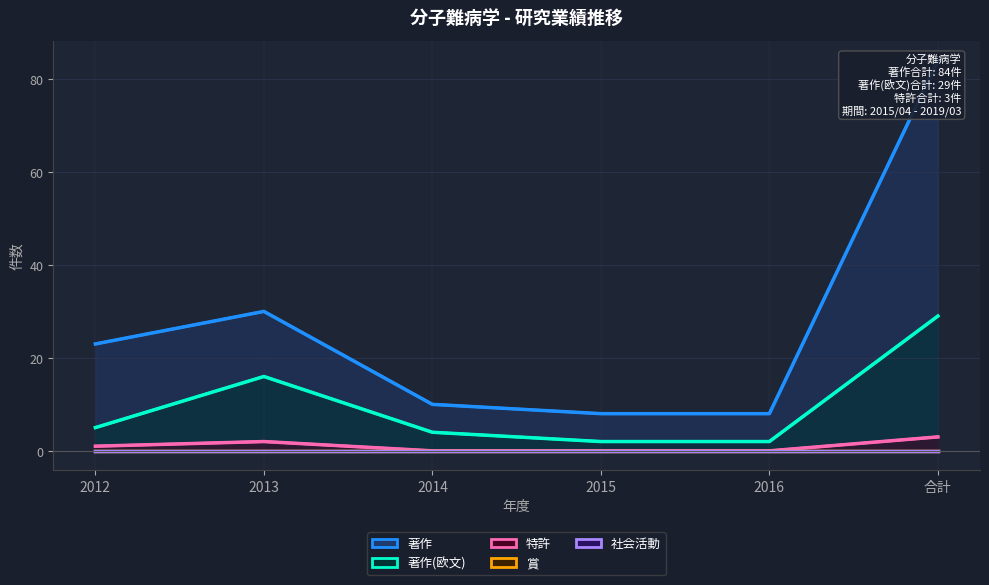

True or false: 著作(欧文) and 特許 intersect in this chart.

False